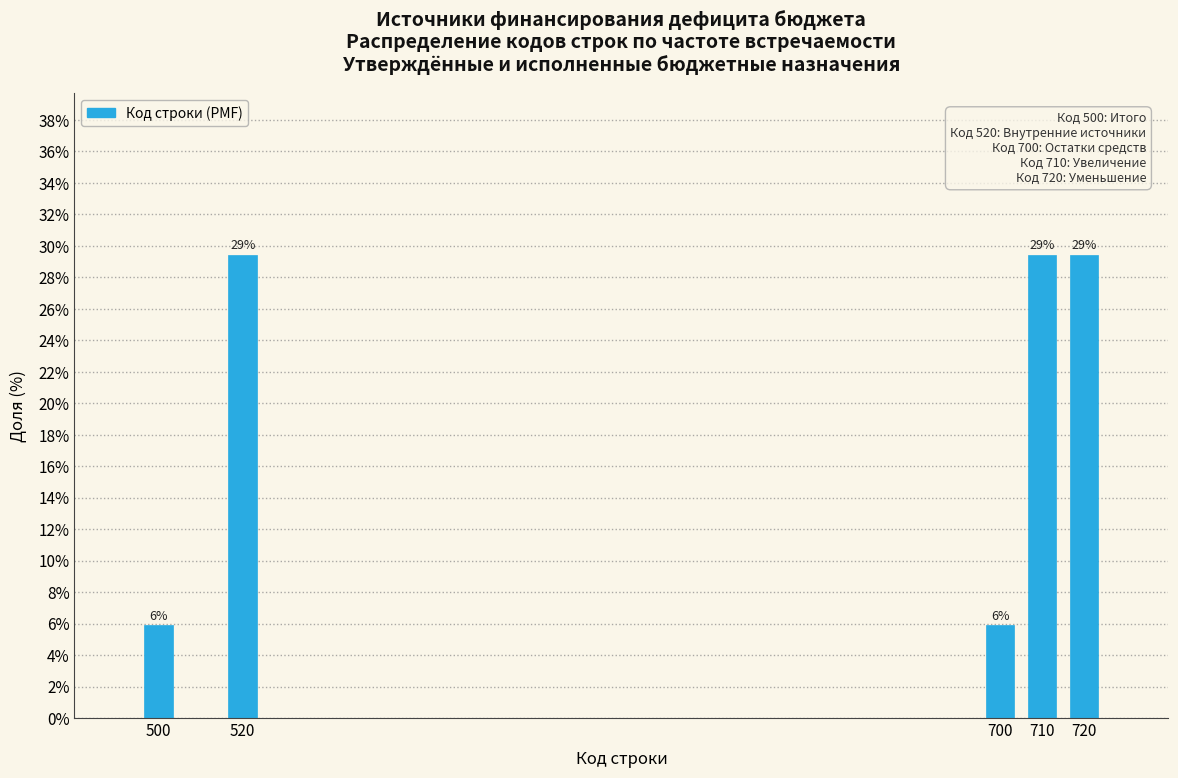

Does the chart contain any negative values?

No